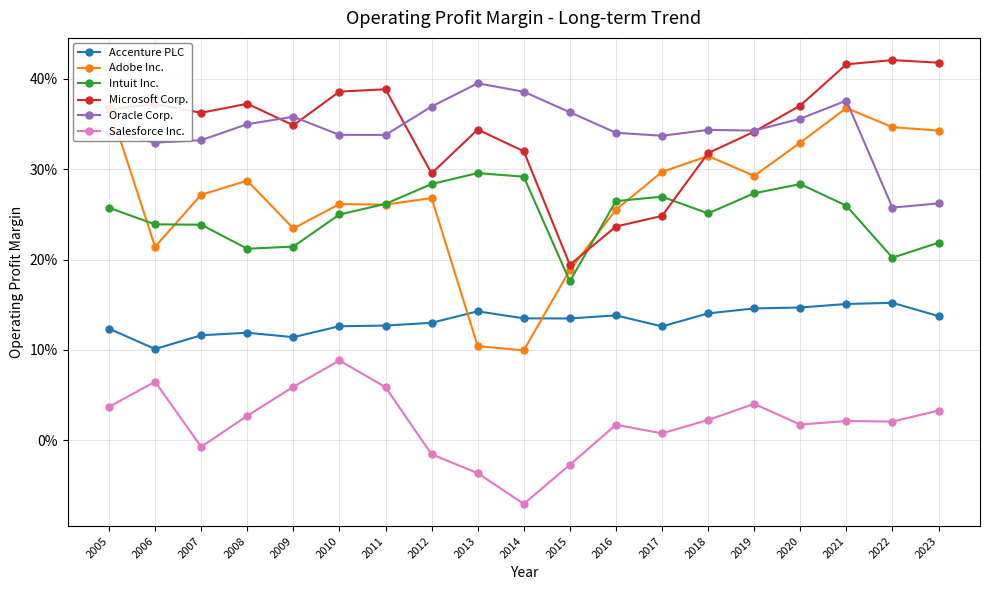

Count the Accenture PLC values in the range 0 to 1.

19